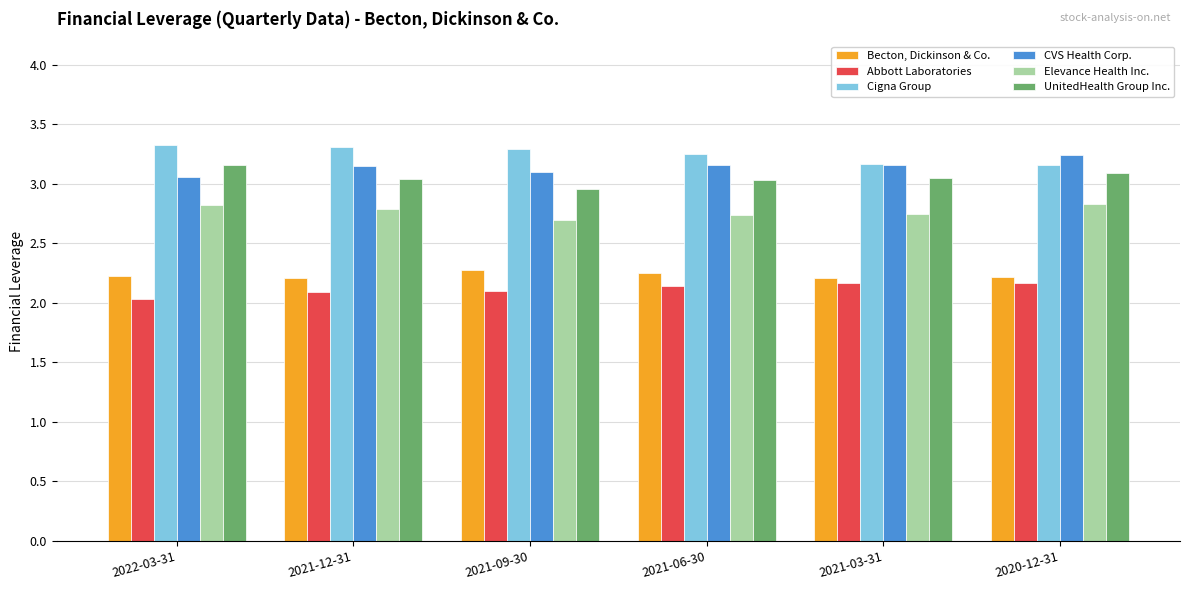

How many bars are there in total?

36